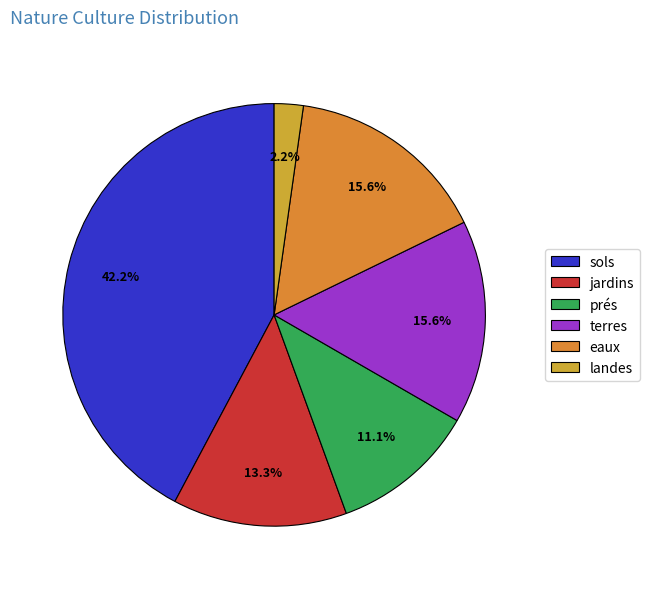

Count the number of slices in the pie.

6